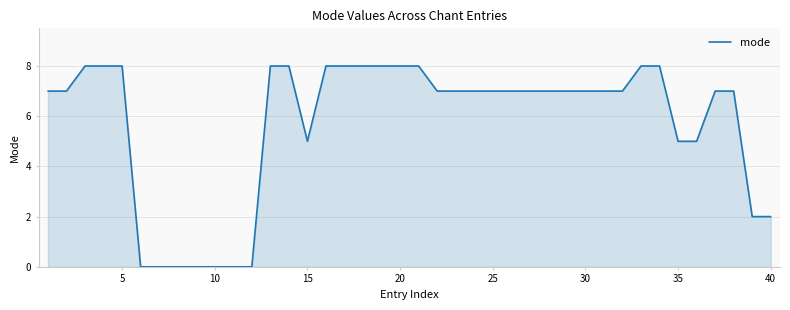

What is the difference between the maximum and minimum values?

8